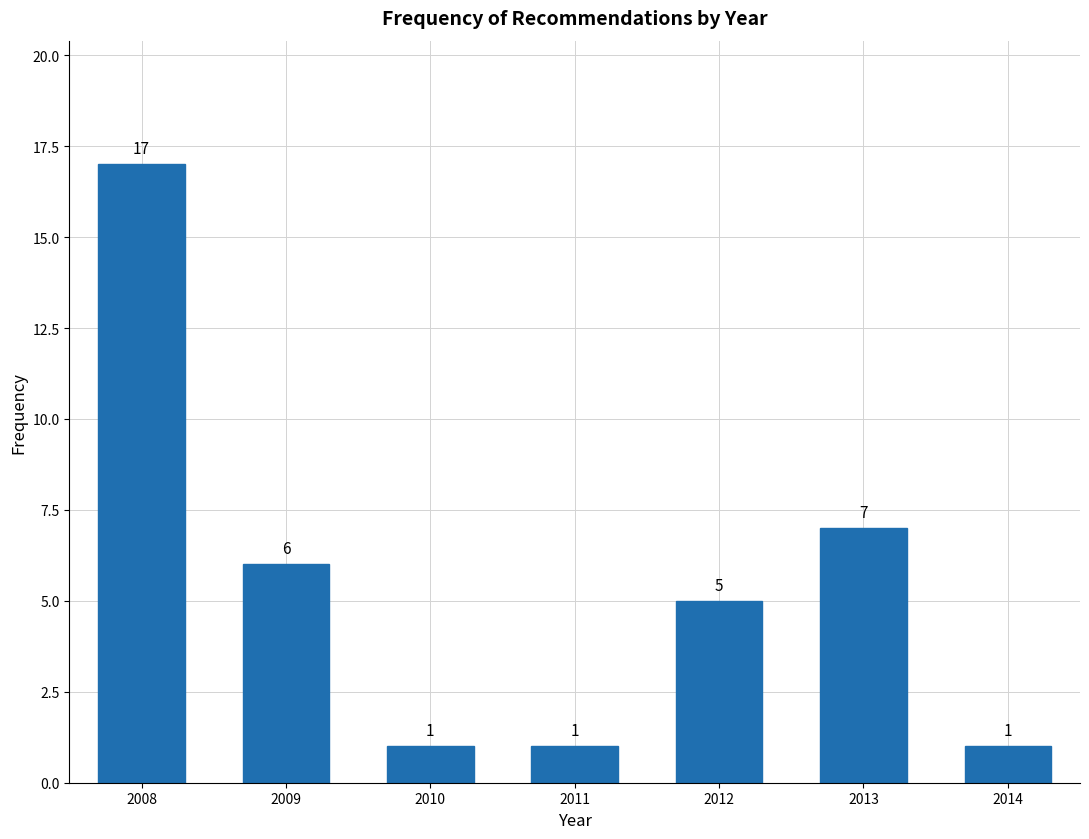

Reading right to left, extract all data points from this chart.

1	7	5	1	1	6	17